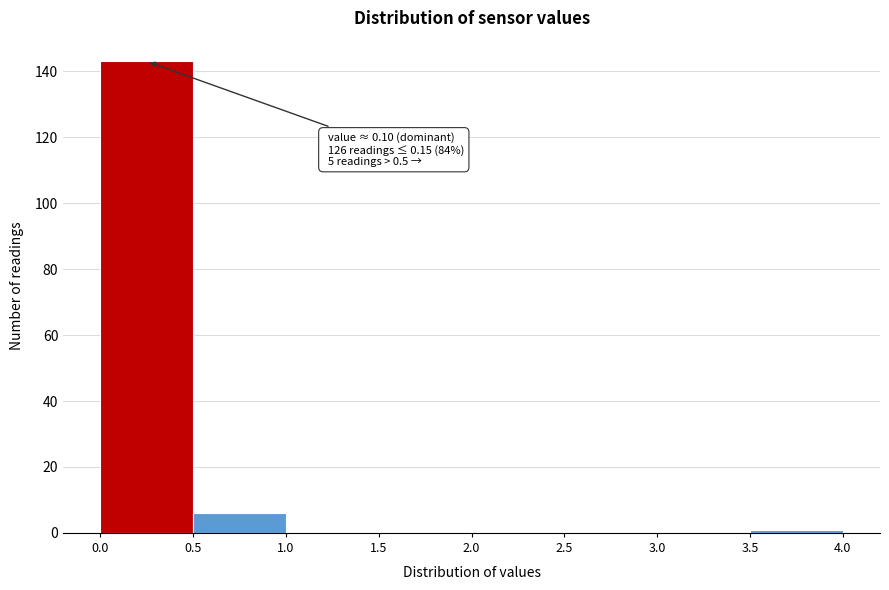

Which range on the x-axis has the tallest bar?

0.0 to 0.5